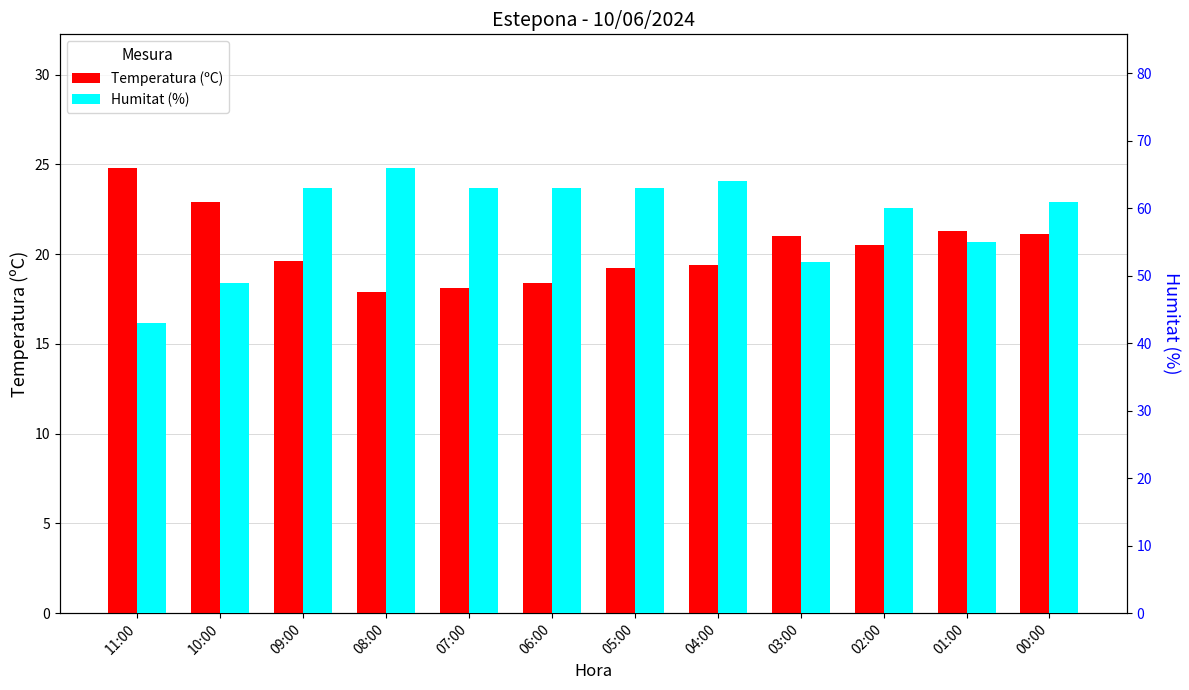

At 02:00, list the series in order from smallest to largest.

Temperatura (ºC), Humitat (%)